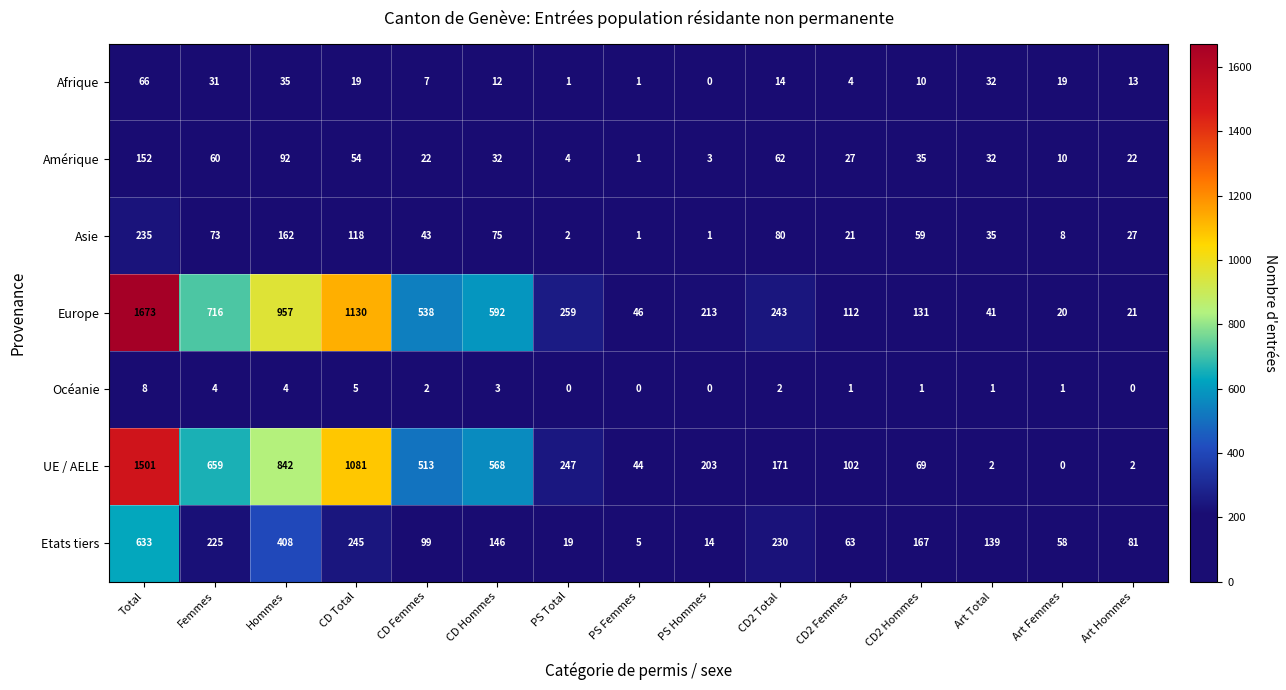

Is it true that UE / AELE equals 971 at CD Hommes?

False